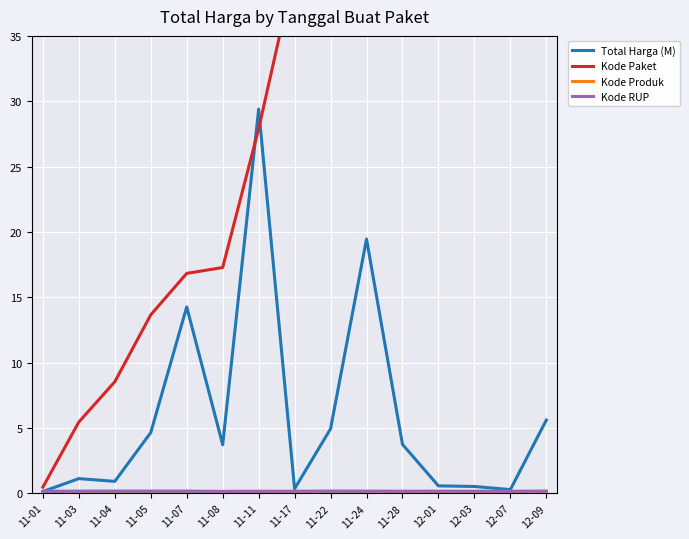

Reading left to right, list all the values displayed in this chart.

Total Harga (M): 11-01=0.1	11-03=1.1	11-04=0.9	11-05=4.6	11-07=14.3	11-08=3.7	11-11=29.4	11-17=0.3	11-22=4.9	11-24=19.5	11-28=3.7	12-01=0.6	12-03=0.5	12-07=0.3	12-09=5.6
Kode Paket: 11-01=0.5	11-03=5.4	11-04=8.5	11-05=13.7	11-07=16.8	11-08=17.3	11-11=27.9	11-17=40.1	11-22=55.8	11-24=67.3	11-28=91.1	12-01=103.5	12-03=117.8	12-07=128.5	12-09=137.9
Kode Produk: 11-01=0.1	11-03=0.1	11-04=0.1	11-05=0.2	11-07=0.1	11-08=0.1	11-11=0.1	11-17=0.1	11-22=0.2	11-24=0.1	11-28=0.1	12-01=0.1	12-03=0.1	12-07=0.1	12-09=0.1
Kode RUP: 11-01=0.1	11-03=0.2	11-04=0.2	11-05=0.2	11-07=0.2	11-08=0.1	11-11=0.2	11-17=0.2	11-22=0.2	11-24=0.2	11-28=0.2	12-01=0.2	12-03=0.2	12-07=0.2	12-09=0.2